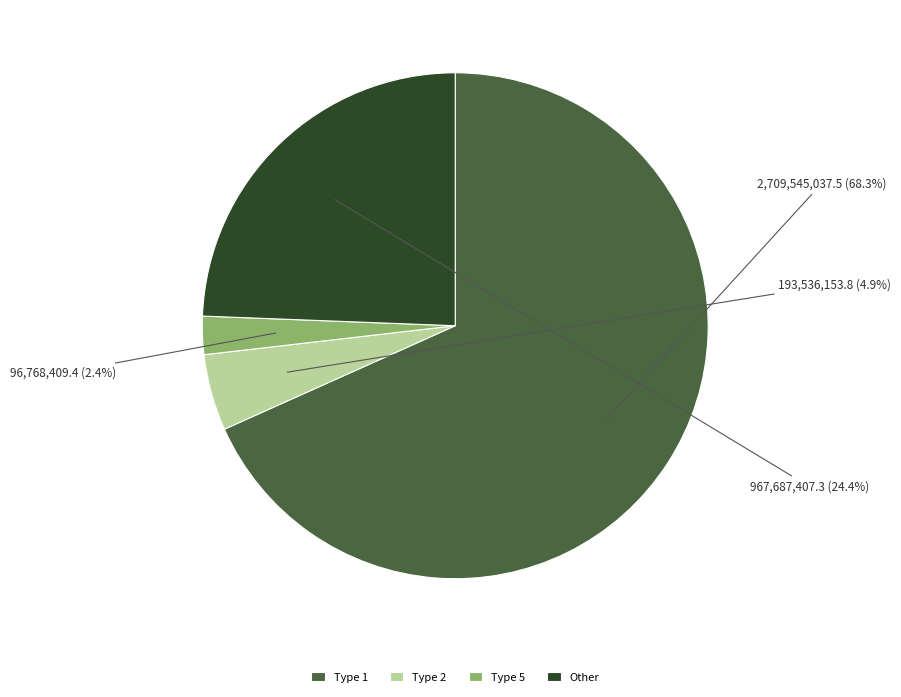

What percentage is NOT represented by Type 2?

95.1%